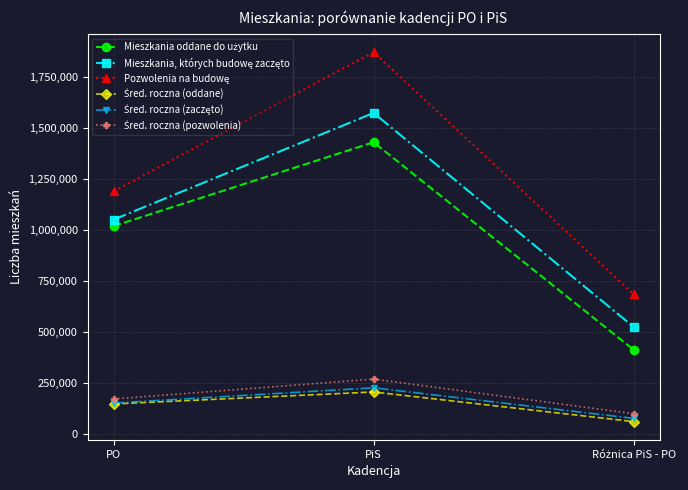

What is the total value across all series at PO?

3718062.9